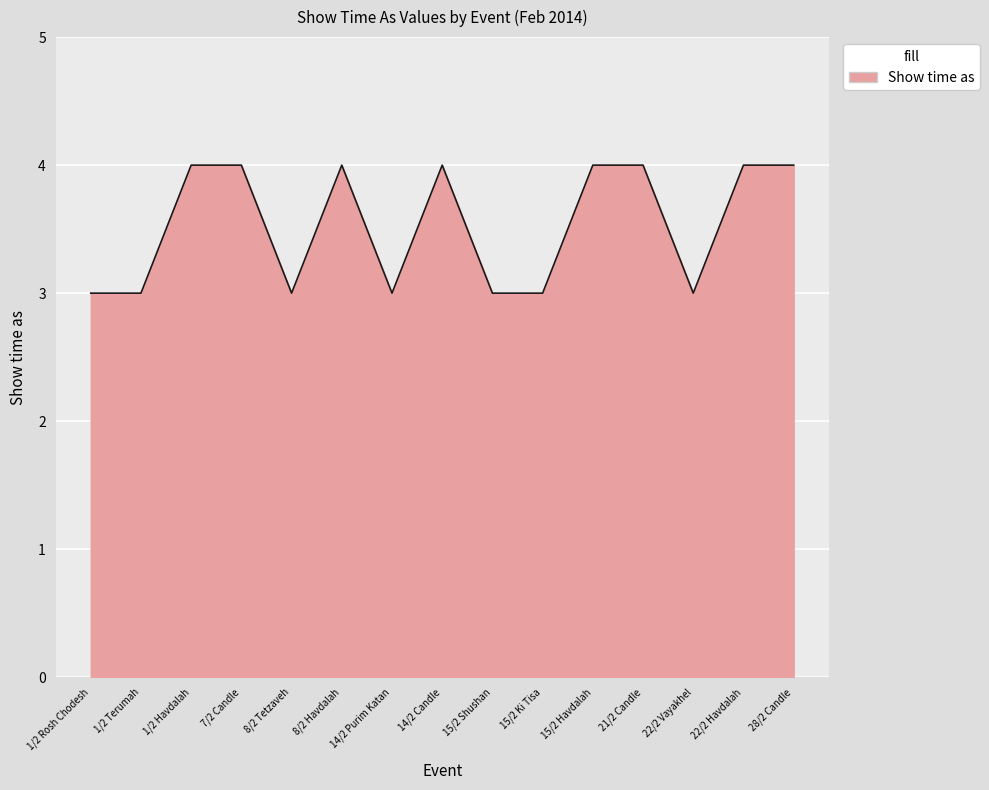

Which has a higher value, 14/2 Purim Katan or 7/2 Candle?

7/2 Candle